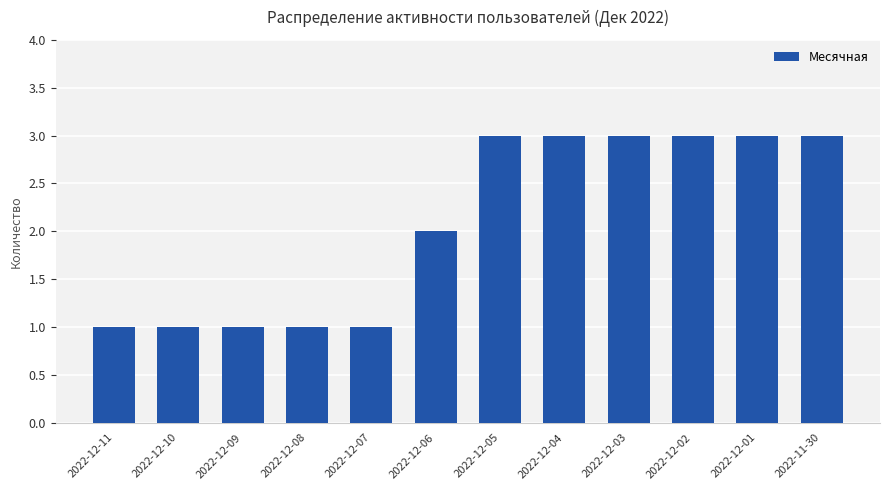

Which has a higher value, 2022-12-01 or 2022-12-10?

2022-12-01